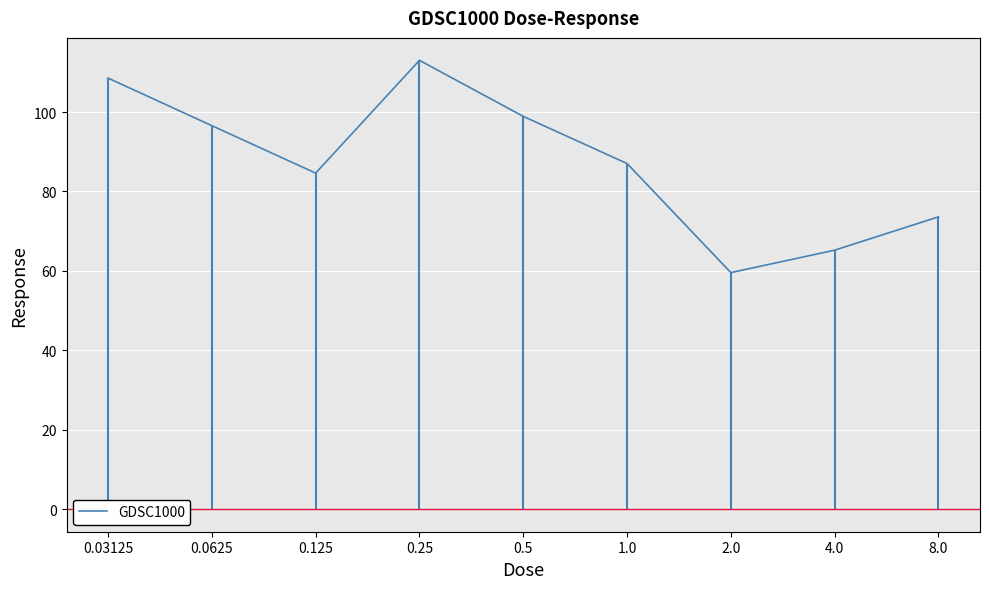

What is the approximate value at 4.0?

65.2